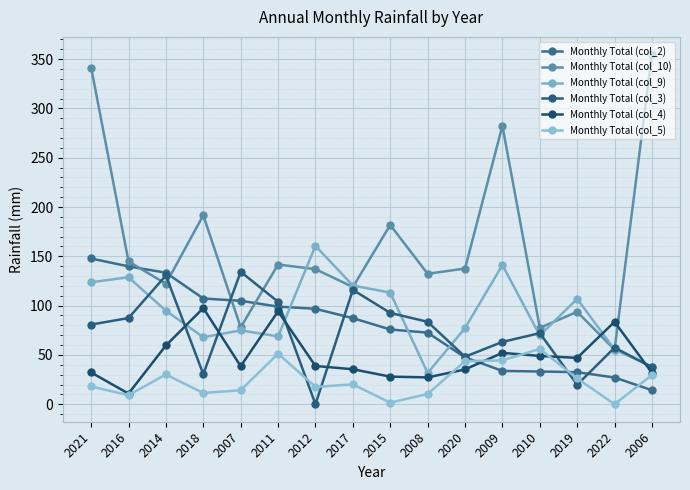

True or false: Monthly Total (col_3) has a value of 217.0 at 2014.

False